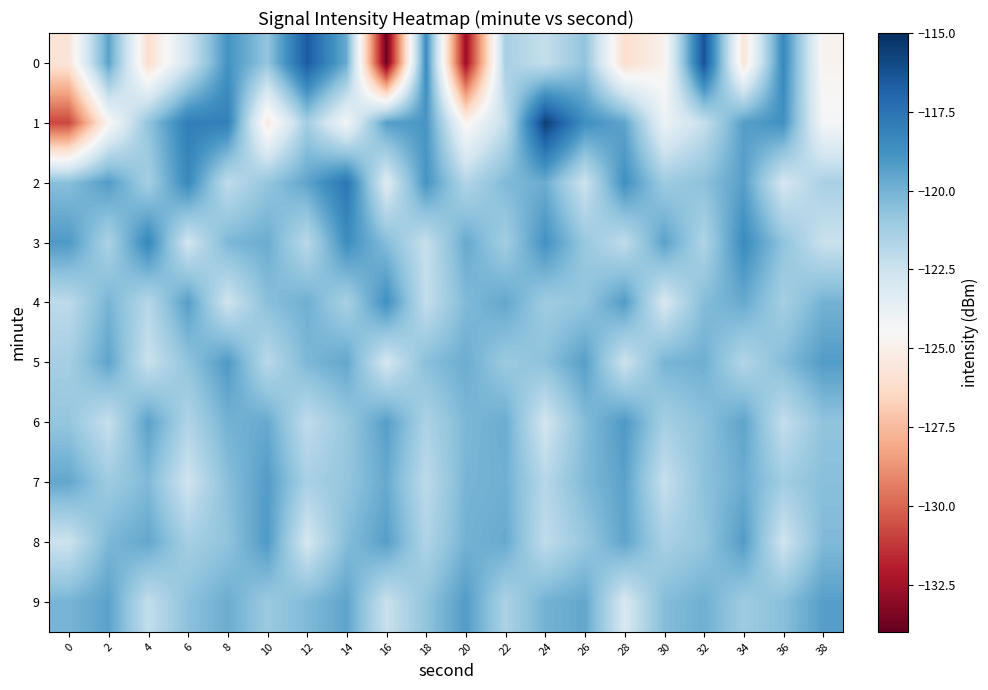

Rank the series at 28 from highest to lowest value.

2, 6, 4, 7, 8, 1, 3, 5, 9, 0